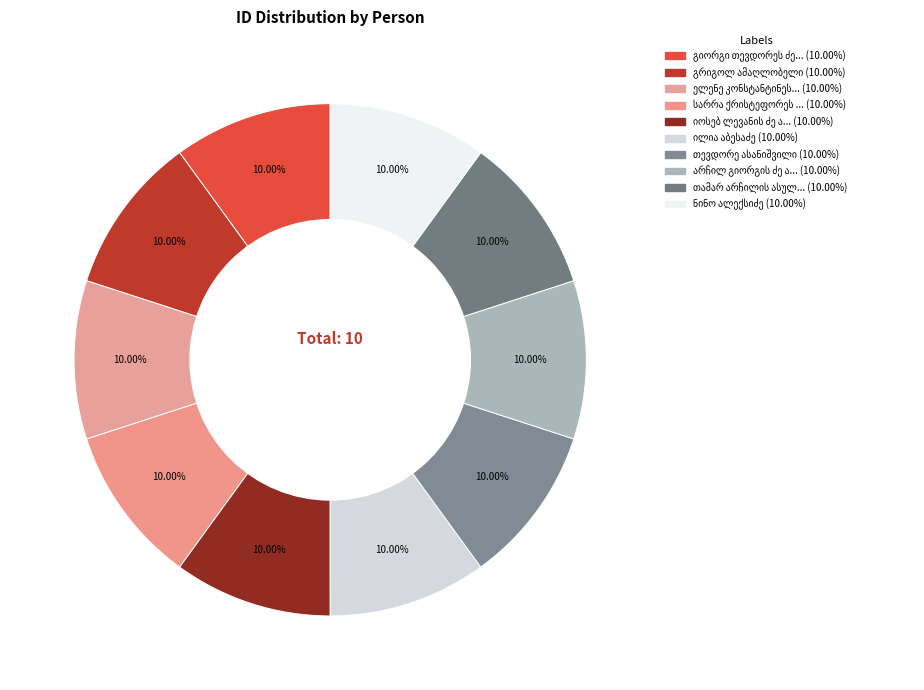

What is the smallest slice in the pie chart?

არჩილ გიორგის ძე ასათიანი